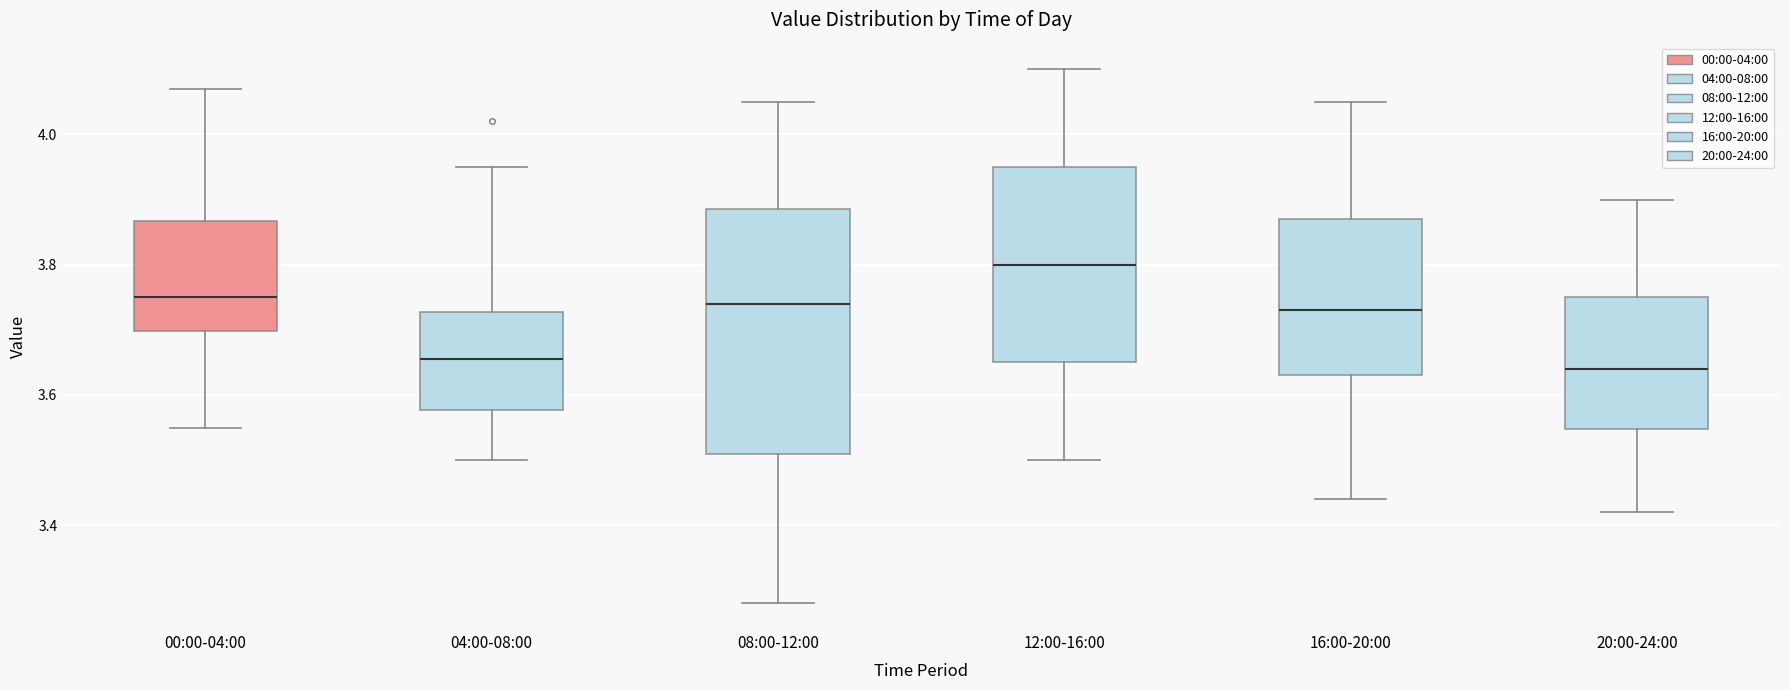

Where does the median line of the box for 20:00-24:00 sit on the y-axis? The values are not printed on the chart, so give them approximately, as read against the axis.

3.64